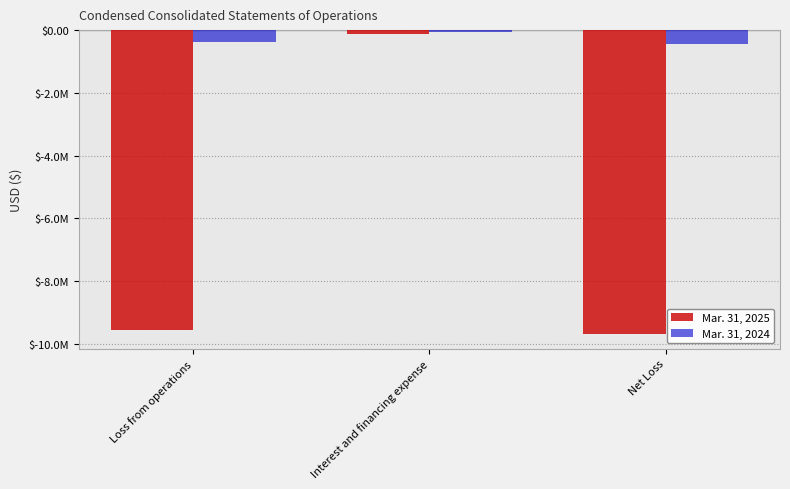

What is the approximate value of Mar. 31, 2025 at Loss from operations, to the nearest 50?

-9559000